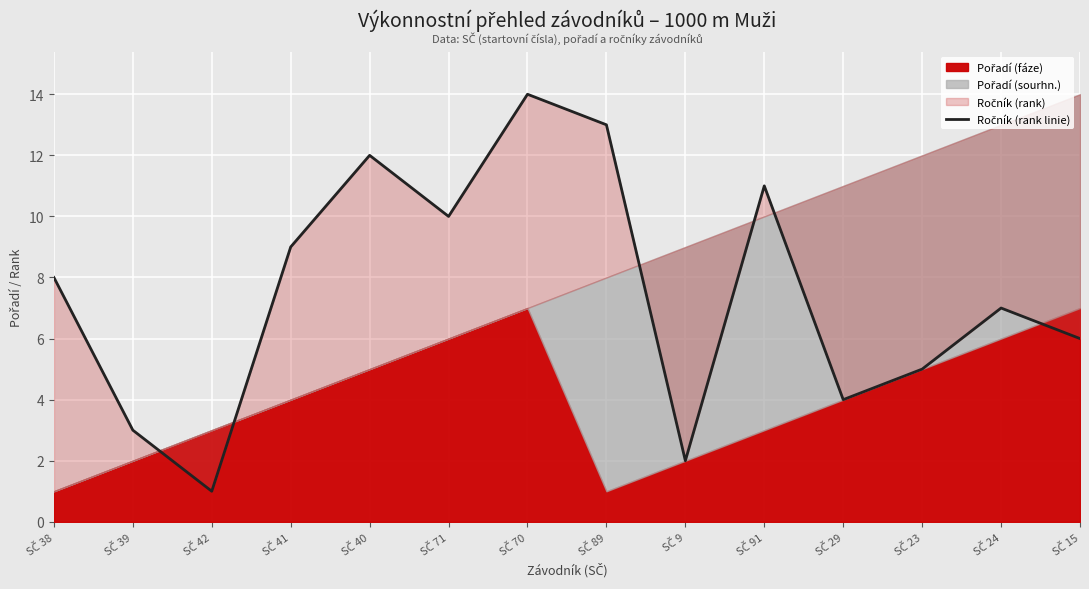

What is the label of the 3rd point from the right?

SČ 23